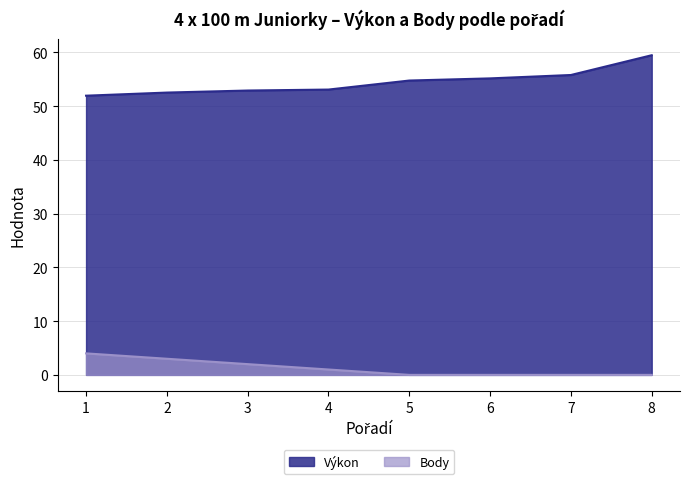

What is the value of the Výkon point at the 7th from the left?

55.8